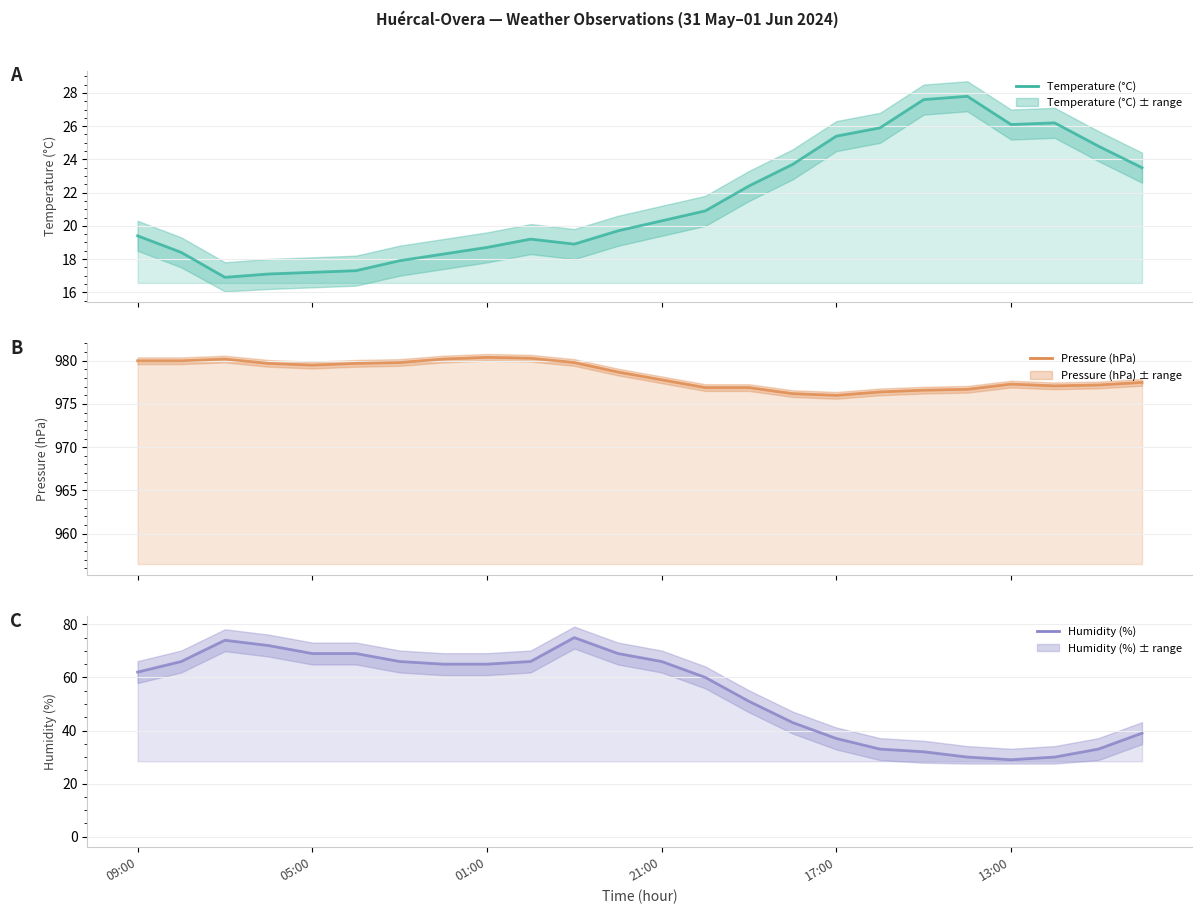

Between 17 and 17:00, which is larger?

17